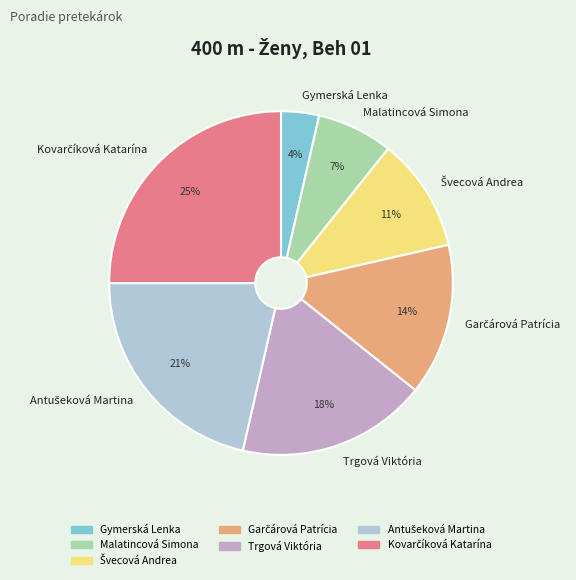

To the nearest percent, what is the average slice percentage?

14%